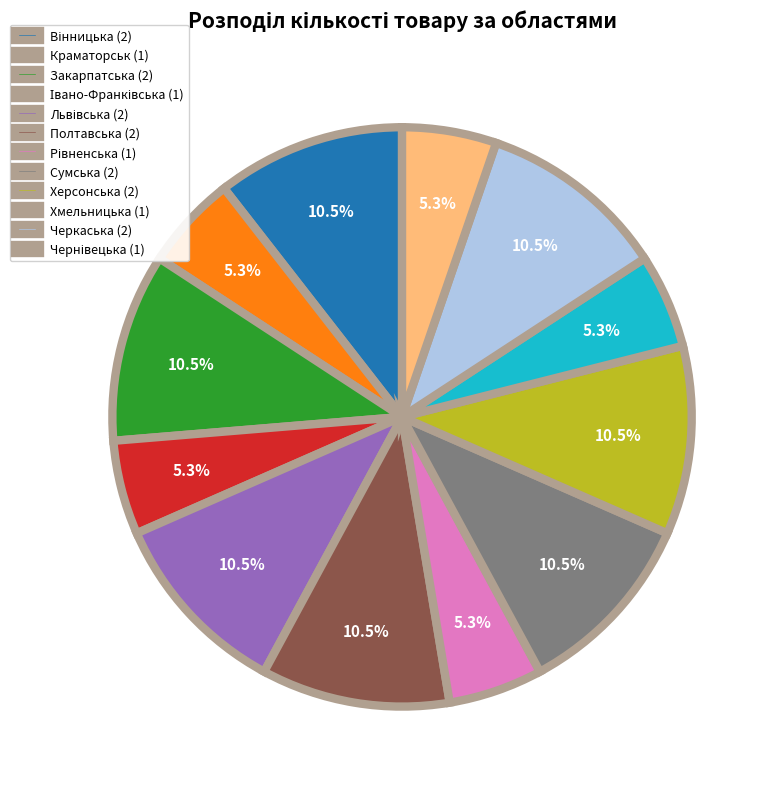

Is there any slice that represents more than half of the pie?

No